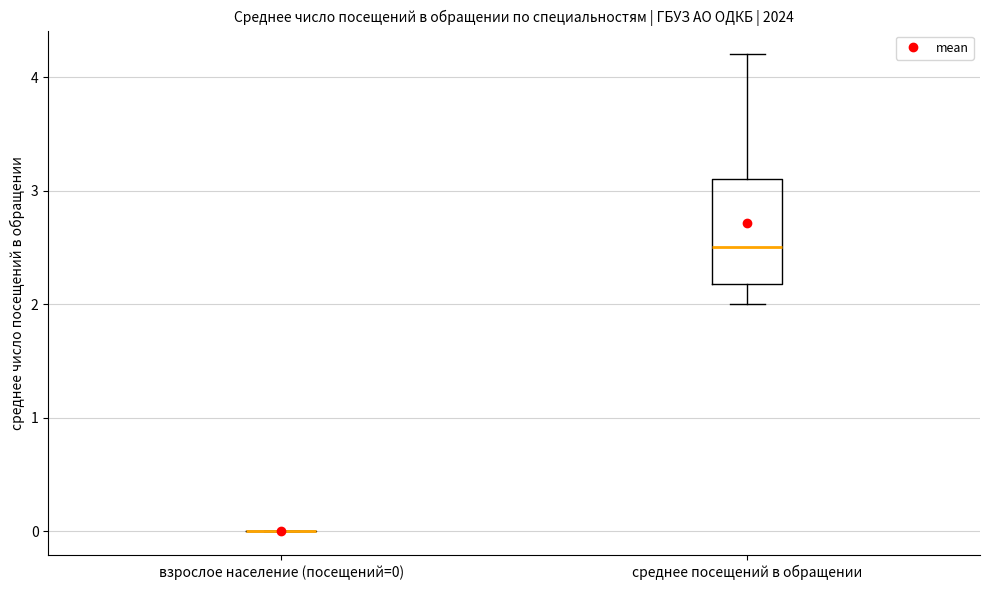

Reading left to right, read every box against the y-axis: the position of its median line, the range the box covers, and the ends of its whiskers. The values are not printed on the chart, so give them approximately, as read against the axis.

взрослое население (посещений=0): box collapsed to a line at 0.0, whiskers 0.0 to 0.0
среднее посещений в обращении: median 2.5, box 2.2 to 3.1, whiskers 2.0 to 4.2